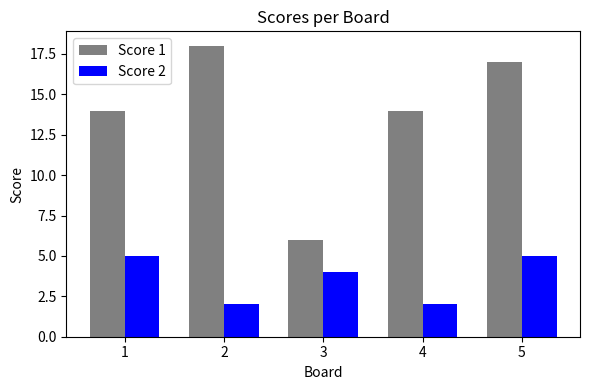

List the series in order of their overall mean, highest first.

Score 1, Score 2